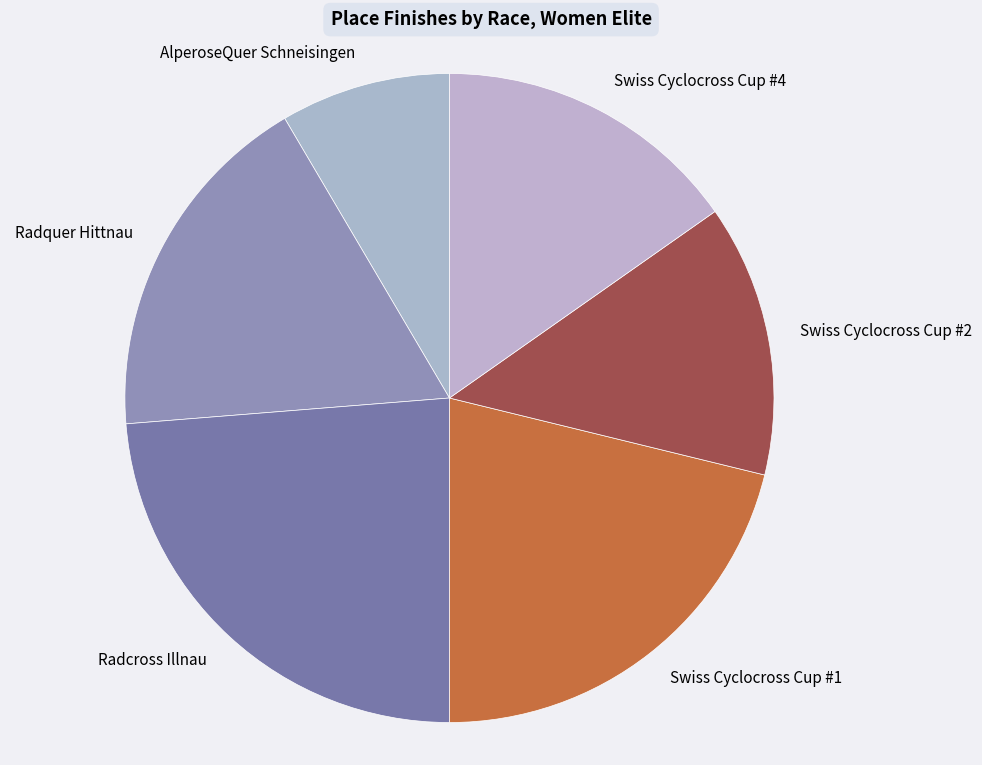

The AlperoseQuer Schneisingen slice represents 8% of the pie. True or false?

True